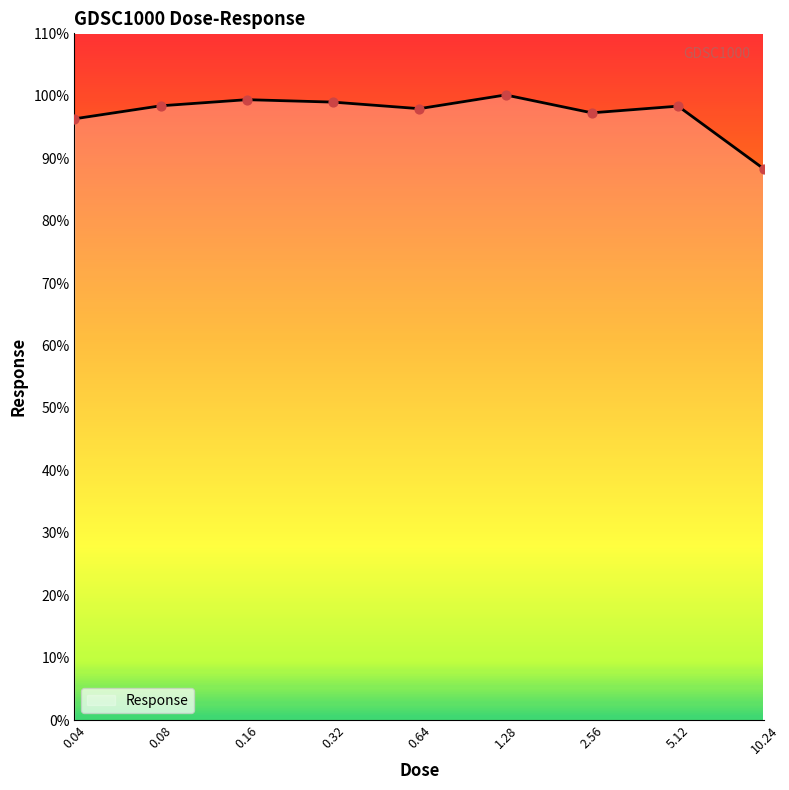

What is the greatest value displayed?

100.1